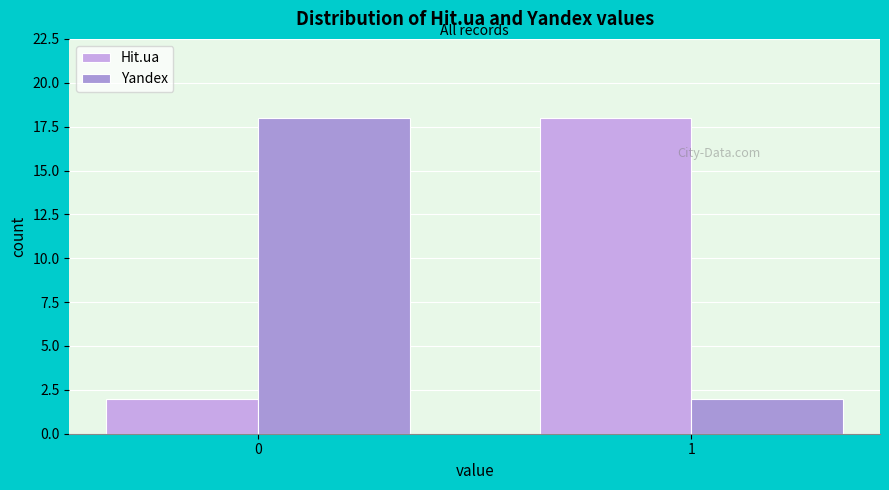

How many values in the Yandex series are below 18?

1